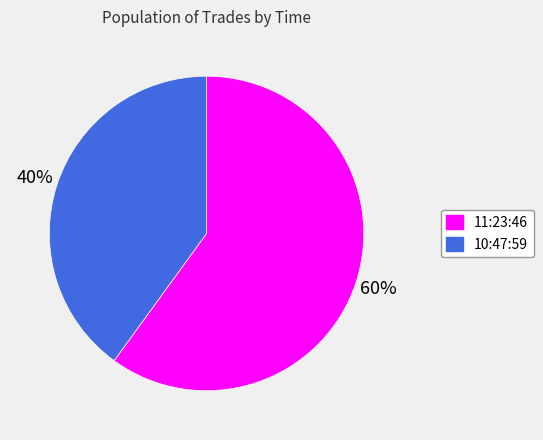

Is the sum of 10:47:59 and 11:23:46 greater than half?

Yes